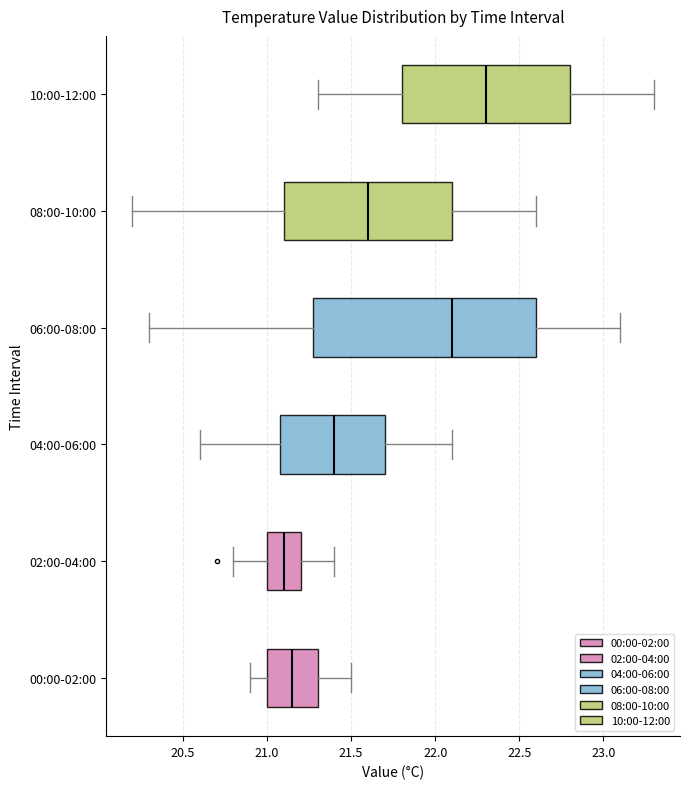

Comparing the boxes themselves (not the whiskers), which one is the widest?

06:00-08:00